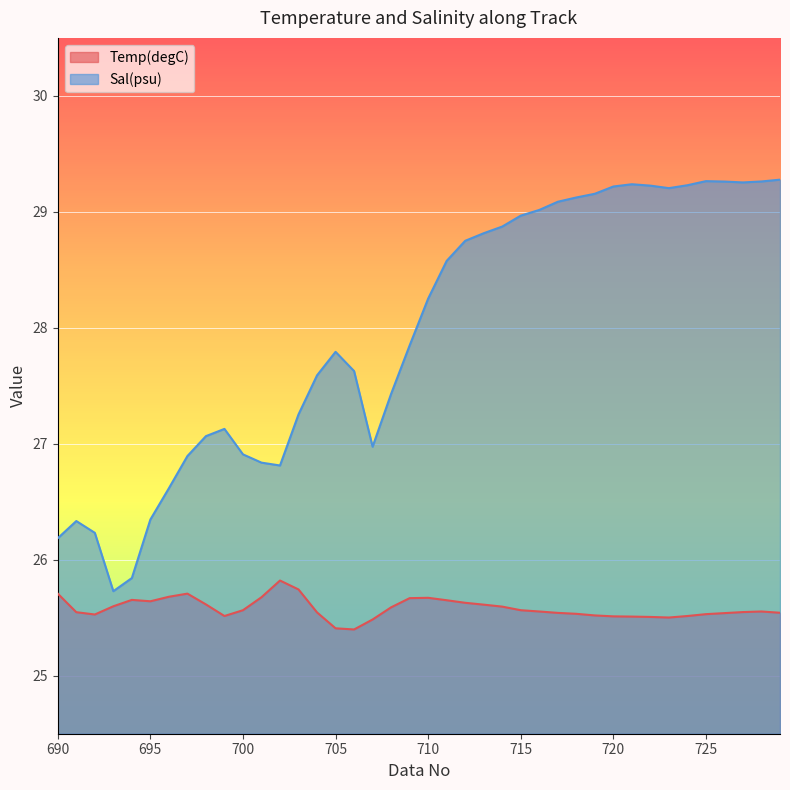

Reading left to right, extract all data points from this chart.

Temp(degC): 690=25.7	691=25.5	692=25.5	693=25.6	694=25.7	695=25.6	696=25.7	697=25.7	698=25.6	699=25.5	700=25.6	701=25.7	702=25.8	703=25.7	704=25.5	705=25.4	706=25.4	707=25.5	708=25.6	709=25.7	710=25.7	711=25.7	712=25.6	713=25.6	714=25.6	715=25.6	716=25.6	717=25.5	718=25.5	719=25.5	720=25.5	721=25.5	722=25.5	723=25.5	724=25.5	725=25.5	726=25.5	727=25.5	728=25.6	729=25.5
Sal(psu): 690=26.2	691=26.3	692=26.2	693=25.7	694=25.8	695=26.3	696=26.6	697=26.9	698=27.1	699=27.1	700=26.9	701=26.8	702=26.8	703=27.3	704=27.6	705=27.8	706=27.6	707=27.0	708=27.4	709=27.8	710=28.3	711=28.6	712=28.8	713=28.8	714=28.9	715=29.0	716=29.0	717=29.1	718=29.1	719=29.2	720=29.2	721=29.2	722=29.2	723=29.2	724=29.2	725=29.3	726=29.3	727=29.3	728=29.3	729=29.3